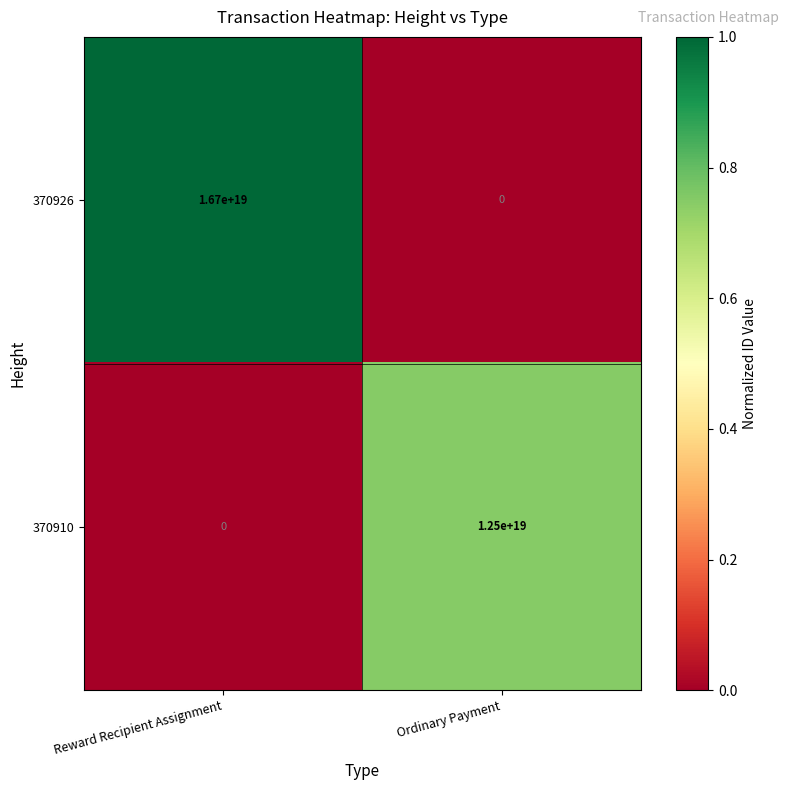

How many categories are shown in the chart?

2